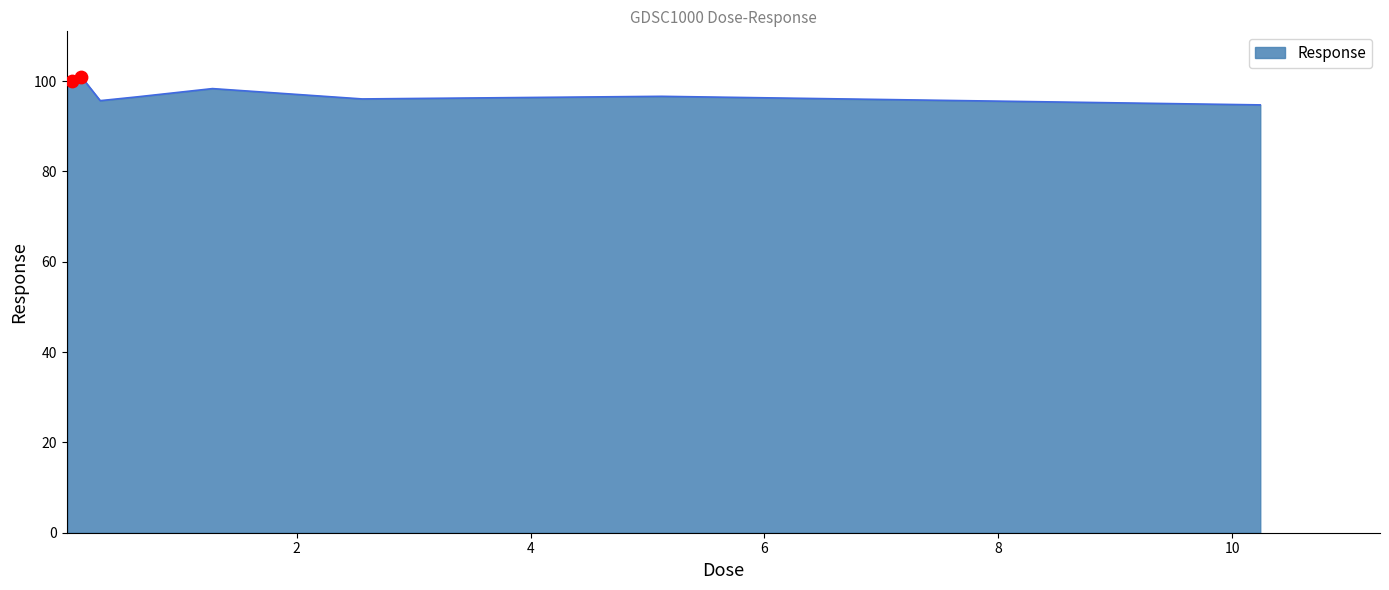

What is the minimum value shown in the chart?

94.7